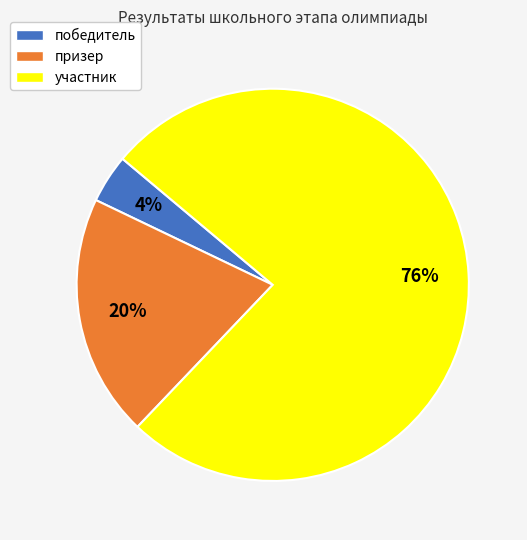

What is the smallest slice in the pie chart?

победитель